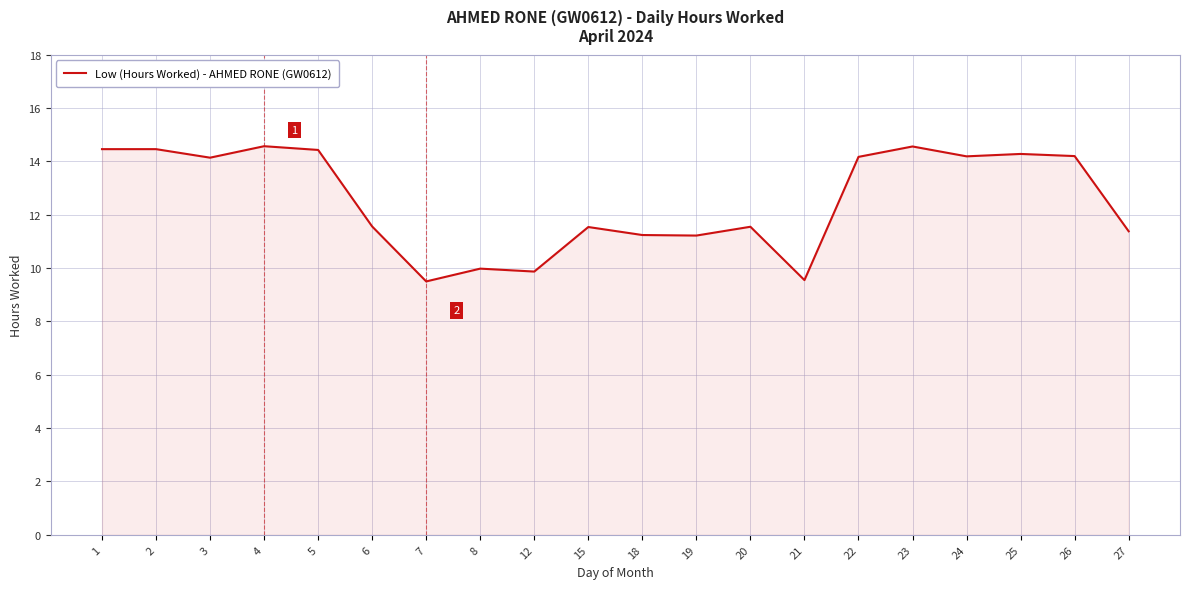

The chart shows a value of 4.6 at 25. True or false?

False